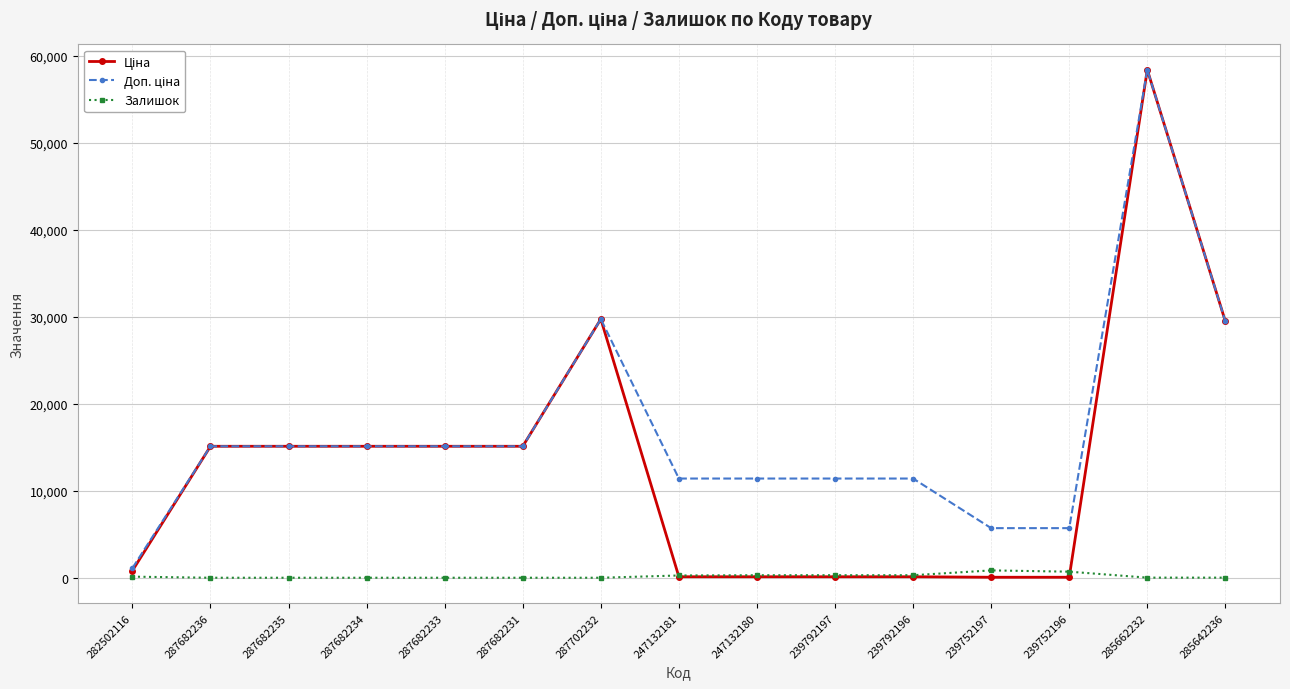

What is the spread (max minus min) of values at 287682234?

15120.0